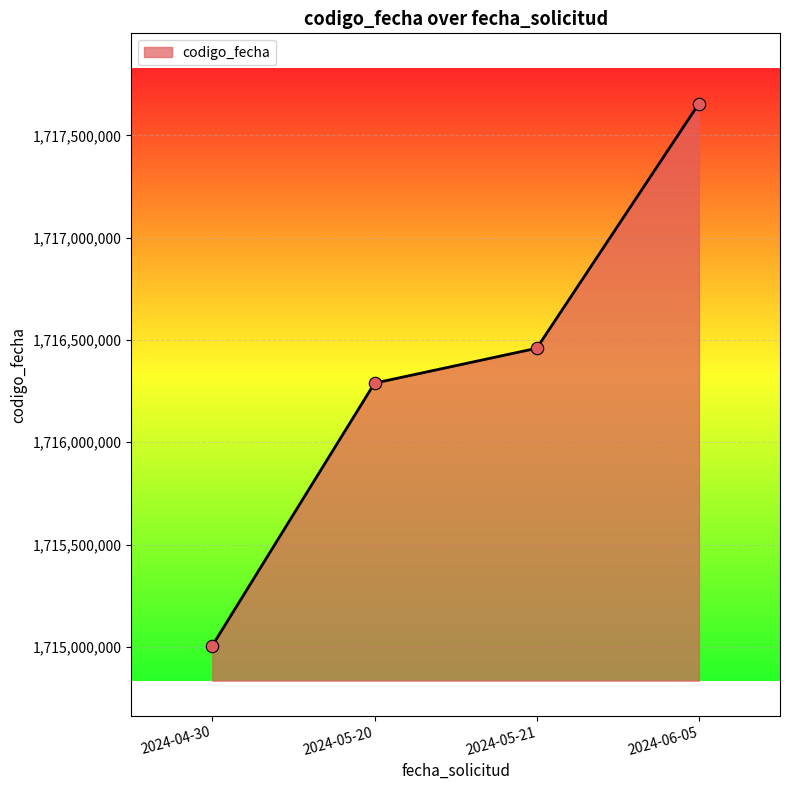

Approximately how many times larger is the value at 2024-06-05 compared to 2024-05-20?

1.0